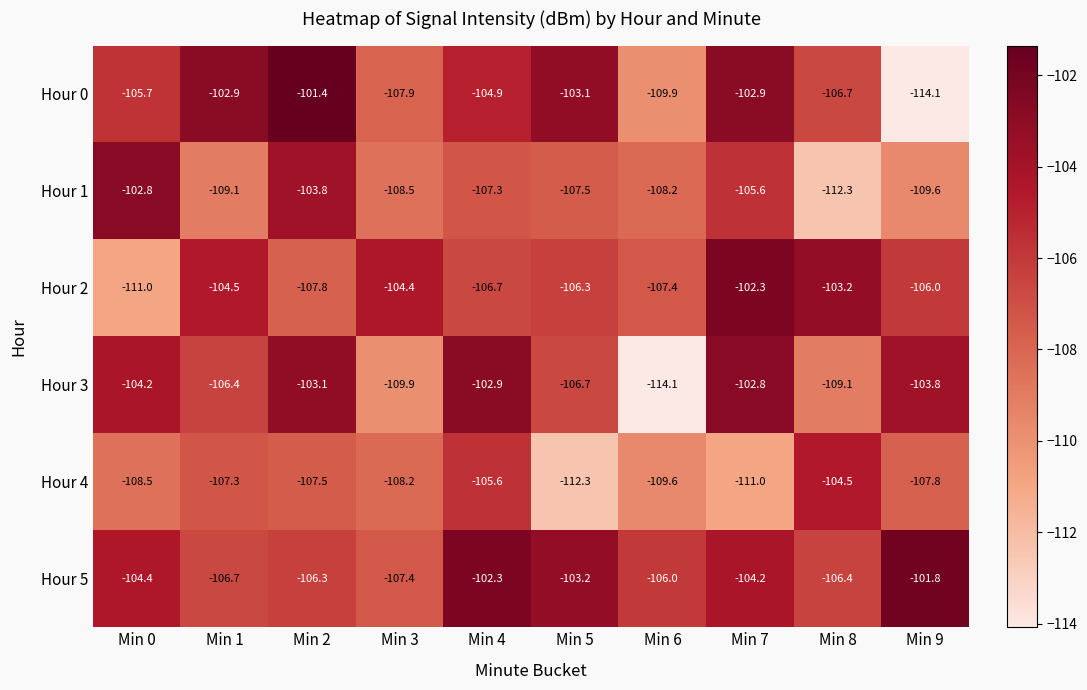

What is the difference between the second highest and minimum values in the Hour 3 series?

11.2